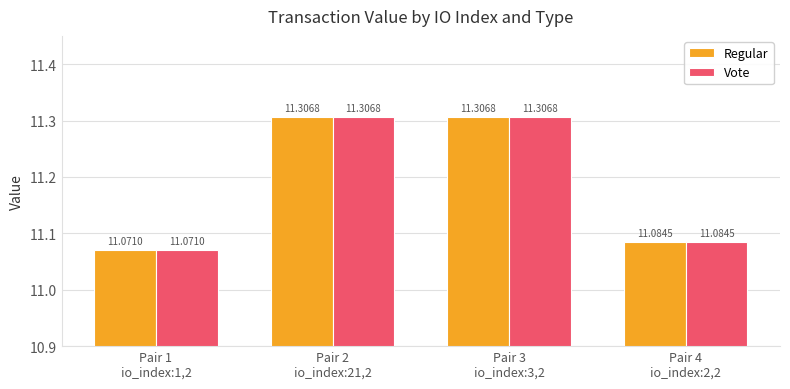

What position from the left is Pair 1
io_index:1,2?

1